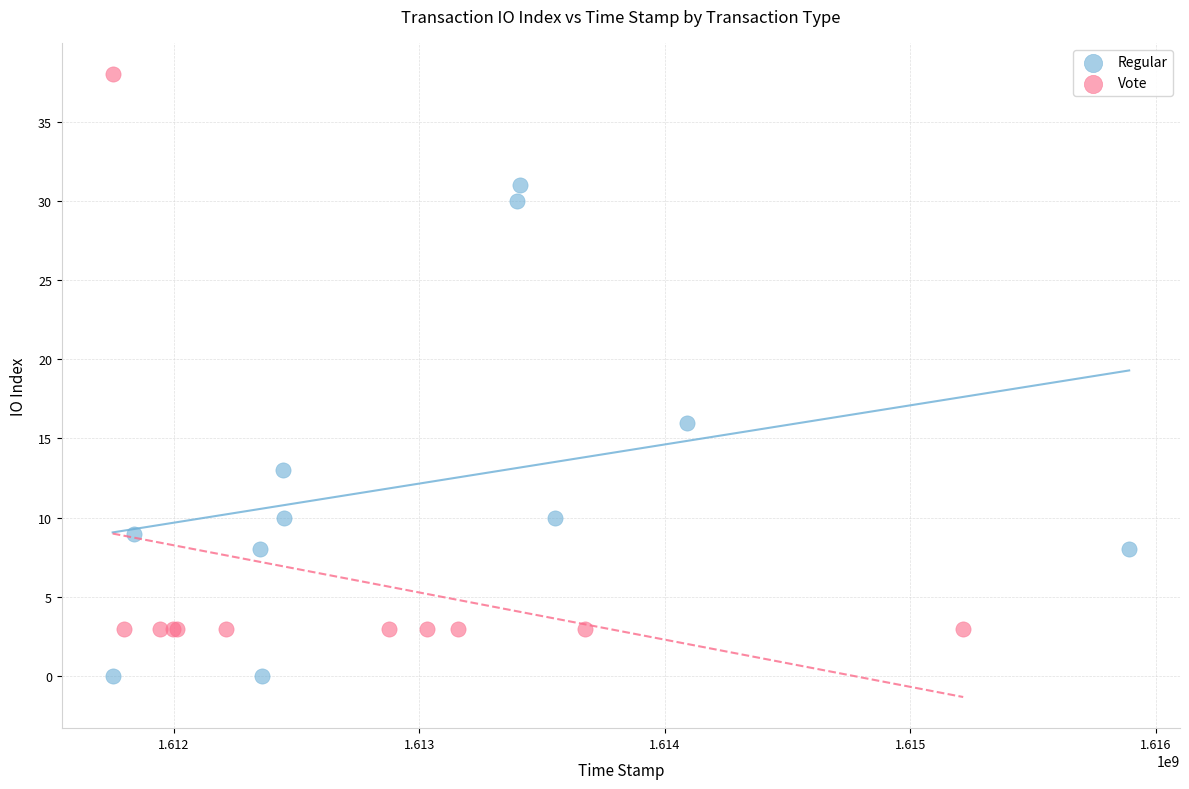

What are all the series names shown in the legend?

Regular, Vote